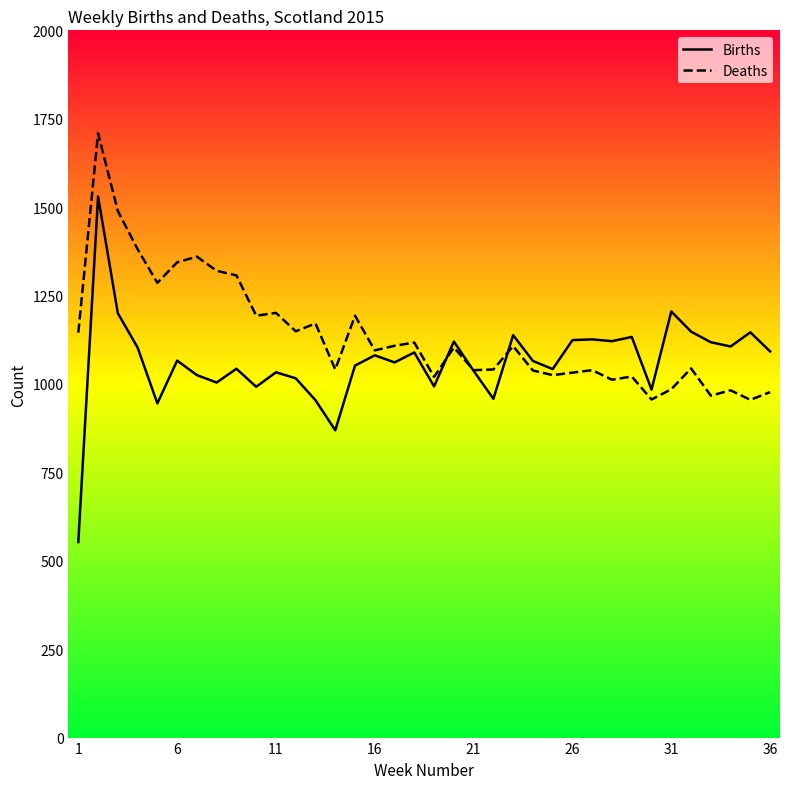

Does the chart display data point markers on the line(s)?

No